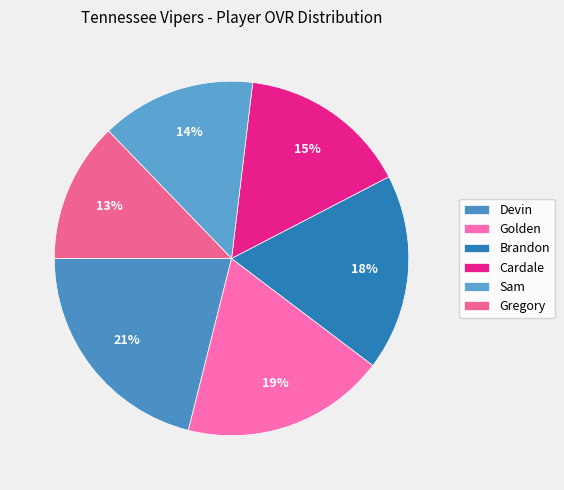

The Gregory slice represents 27% of the pie. True or false?

False